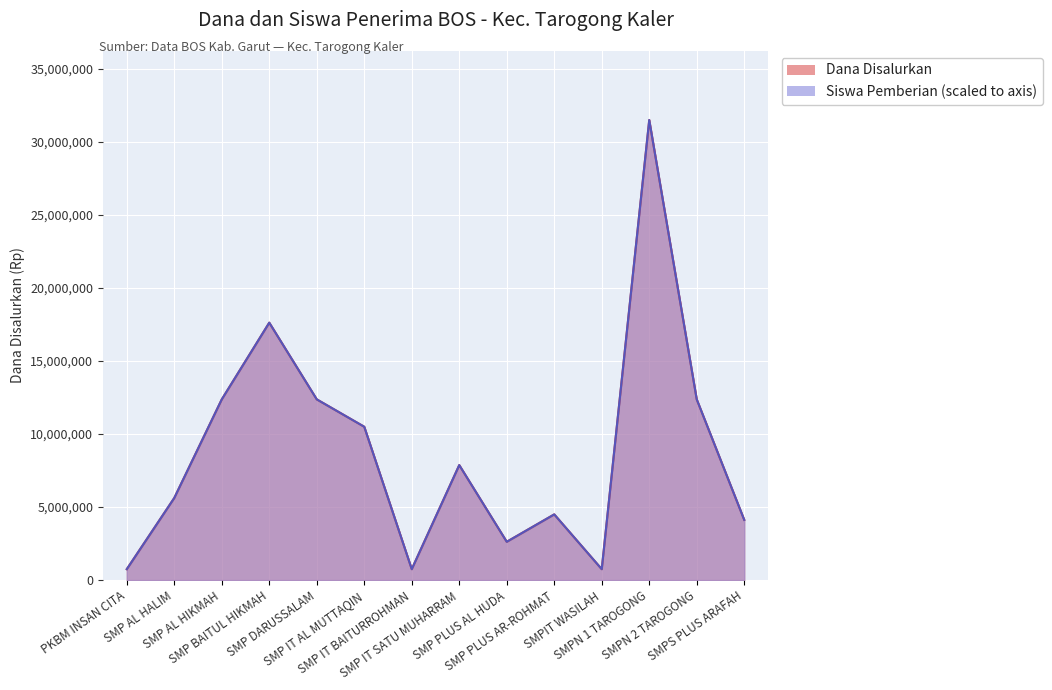

How many distinct data groups are displayed?

2